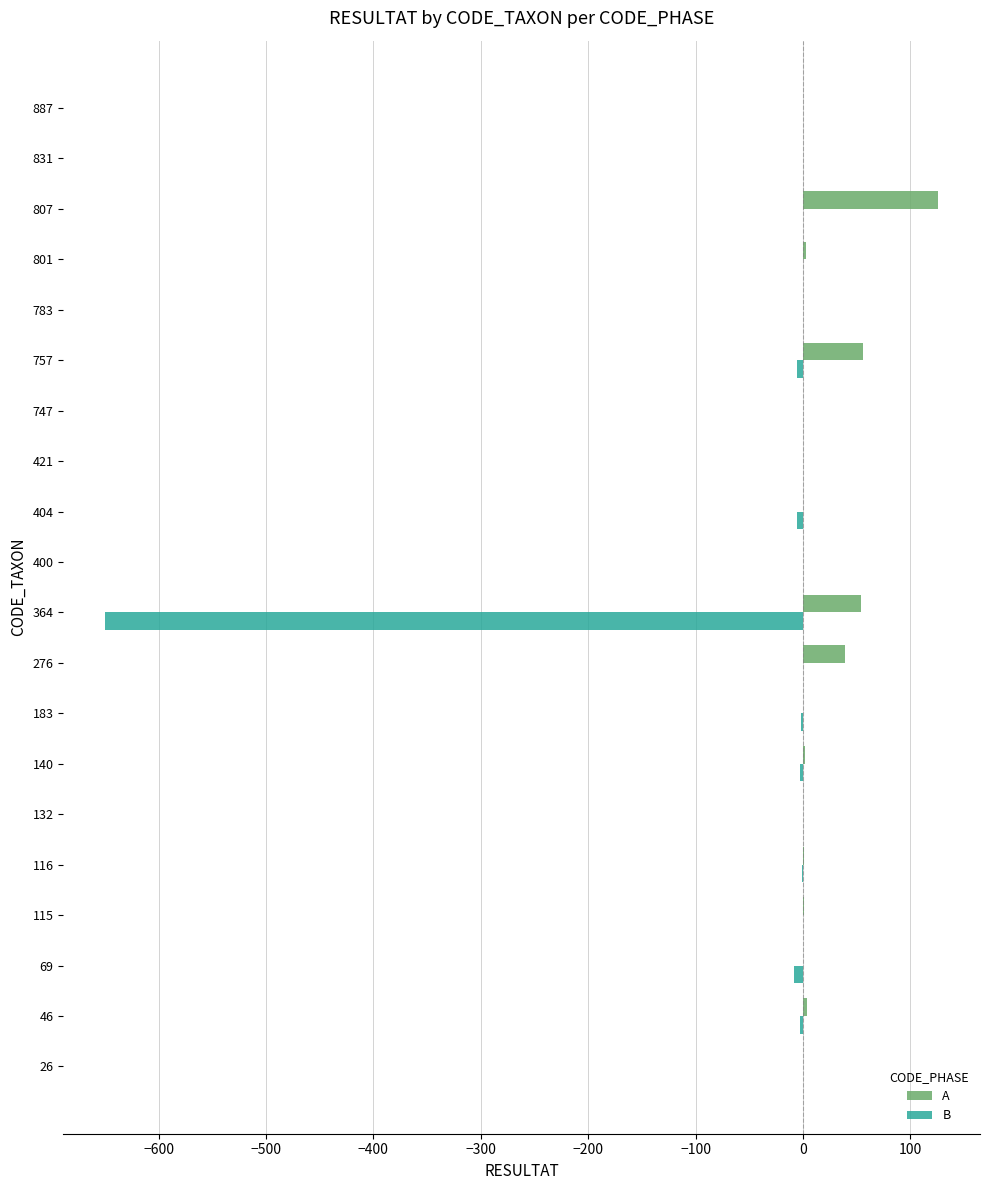

The A series shows 39 at 276. True or false?

True